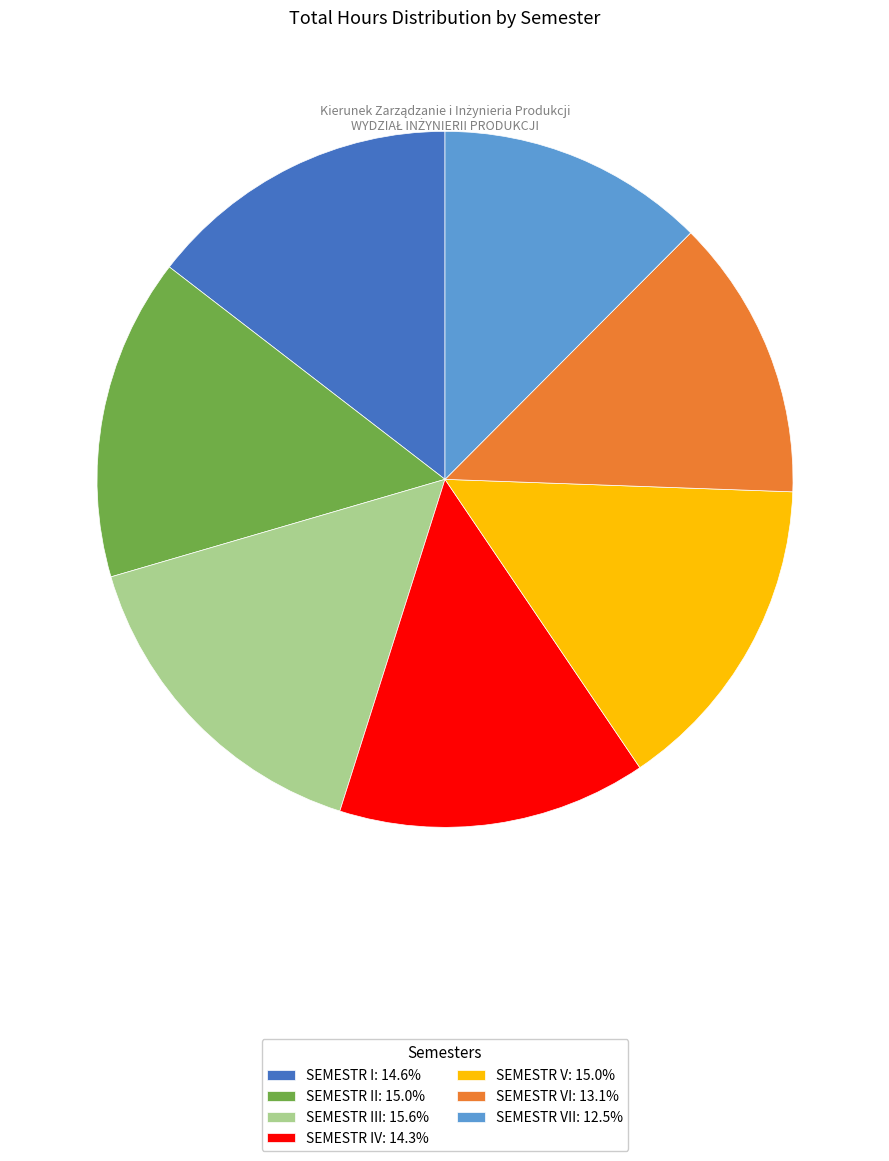

Is there a majority slice in this chart?

No